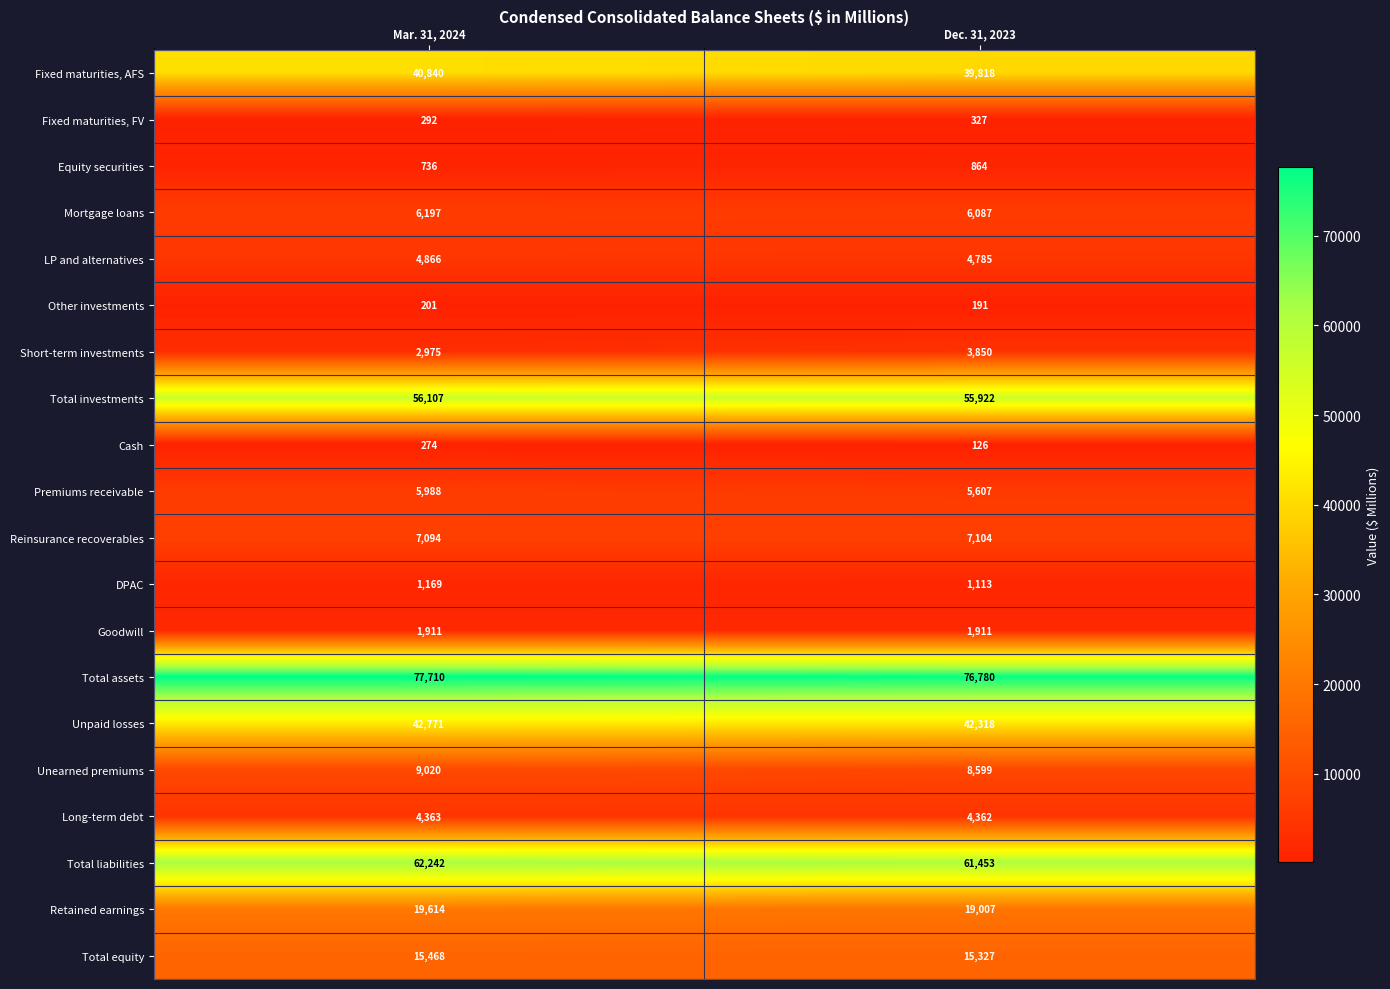

Rank the categories by Retained earnings value from highest to lowest.

Mar. 31, 2024, Dec. 31, 2023